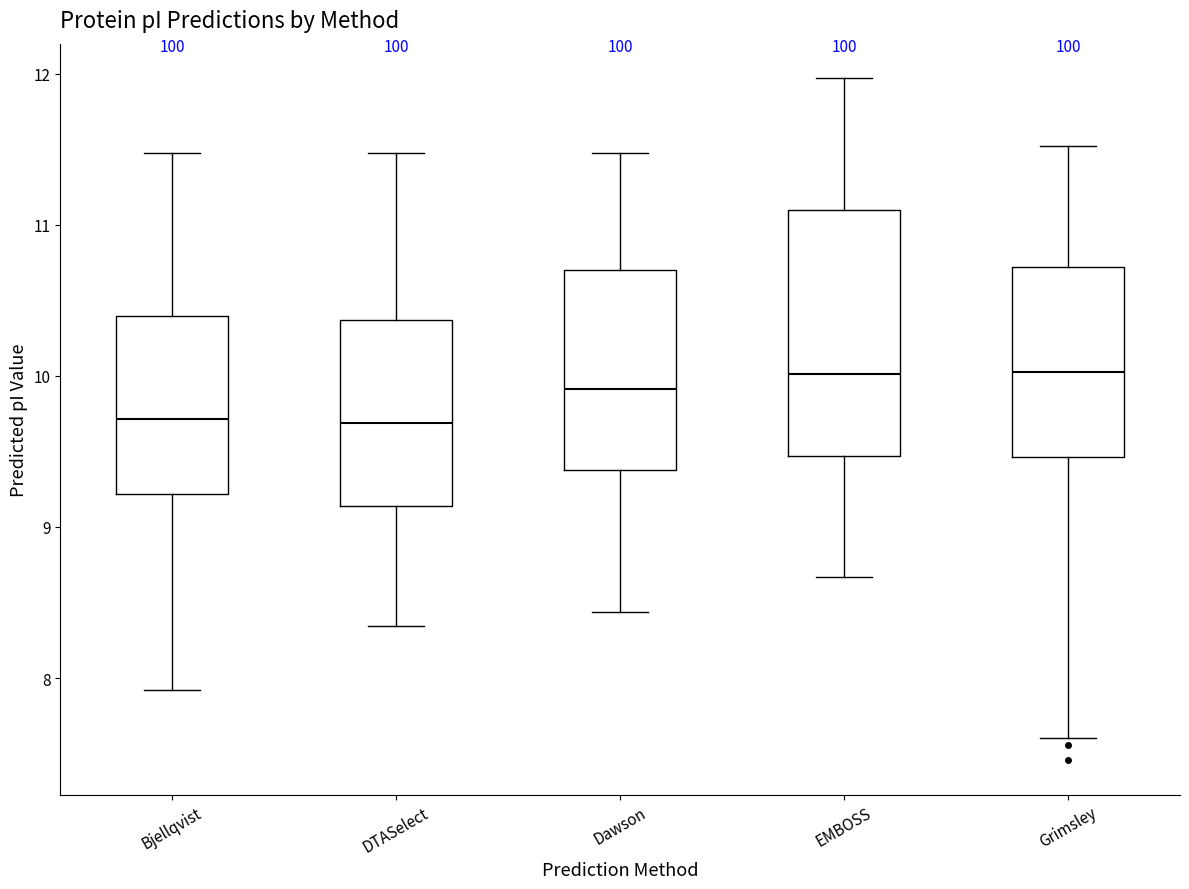

Reading left to right, read every box against the y-axis: the position of its median line, the range the box covers, and the ends of its whiskers. The values are not printed on the chart, so give them approximately, as read against the axis.

Bjellqvist: median 9.7, box 9.2 to 10.4, whiskers 7.9 to 11.5
DTASelect: median 9.7, box 9.1 to 10.4, whiskers 8.3 to 11.5
Dawson: median 9.9, box 9.4 to 10.7, whiskers 8.4 to 11.5
EMBOSS: median 10.0, box 9.5 to 11.1, whiskers 8.7 to 12.0
Grimsley: median 10.0, box 9.5 to 10.7, whiskers 7.6 to 11.5